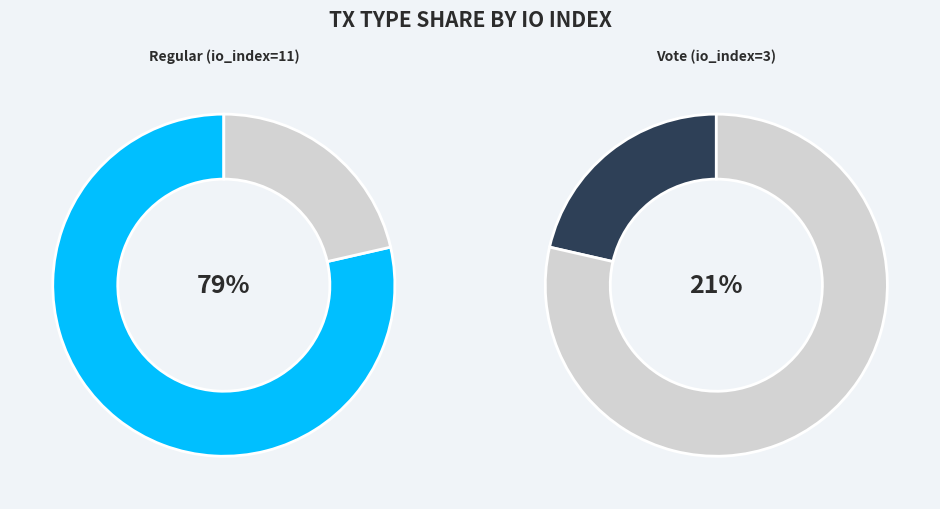

Rank the categories by value from highest to lowest.

Regular (io_index=11), Vote (io_index=3)